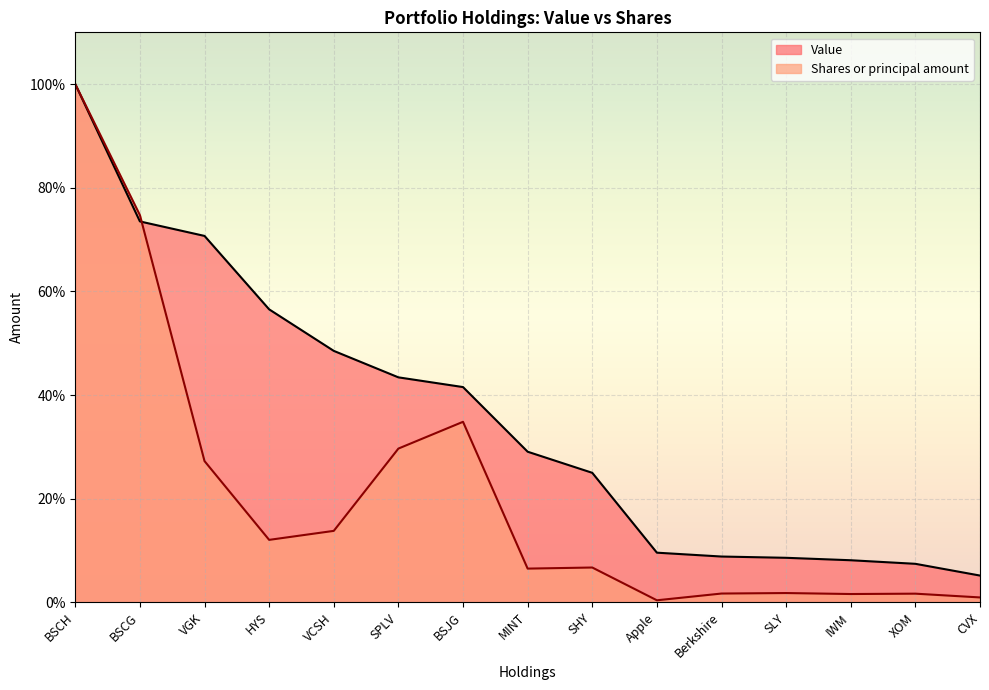

How many data points in Shares or principal amount are above 6?

9